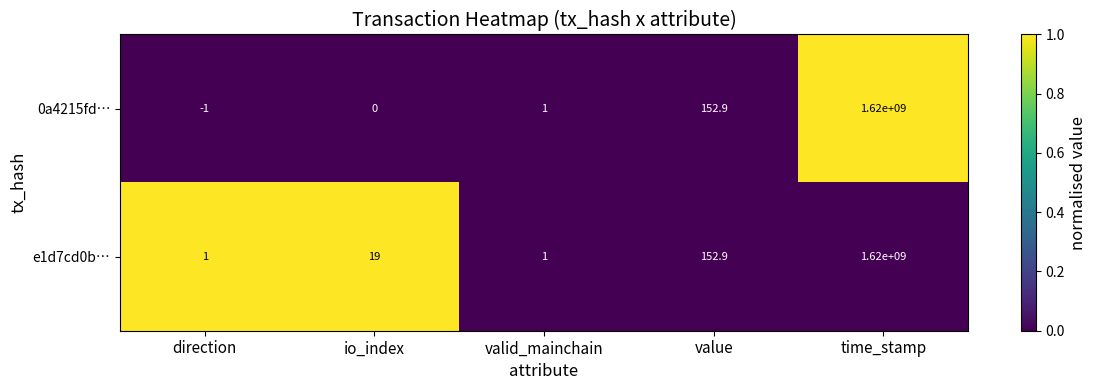

Rank the series by their average value, from lowest to highest.

0a4215fd…, e1d7cd0b…